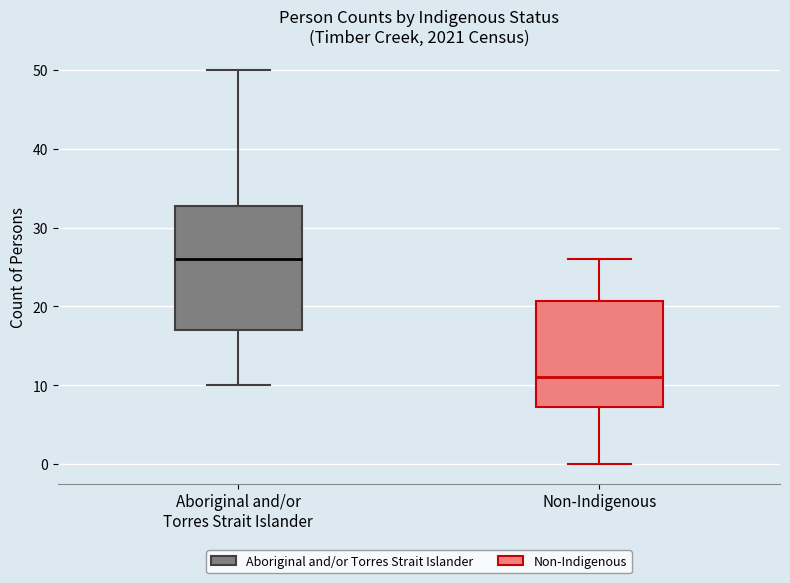

Which box's median line is the lowest?

Non-Indigenous